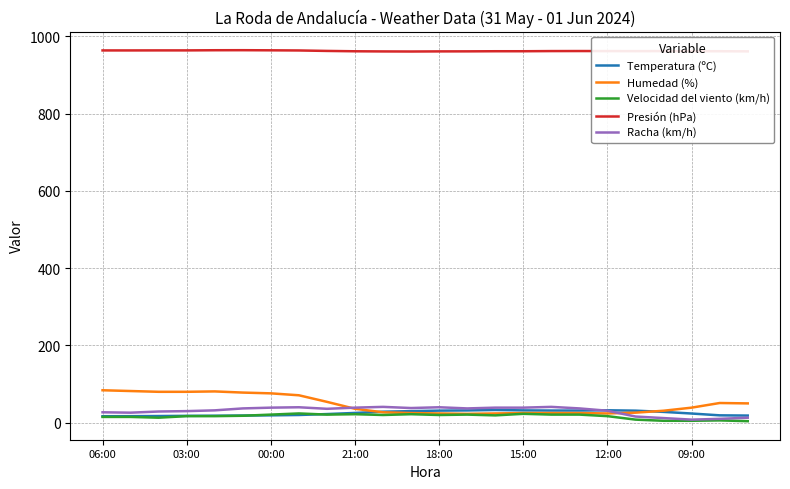

True or false: Temperatura (ºC) and Presión (hPa) intersect in this chart.

False